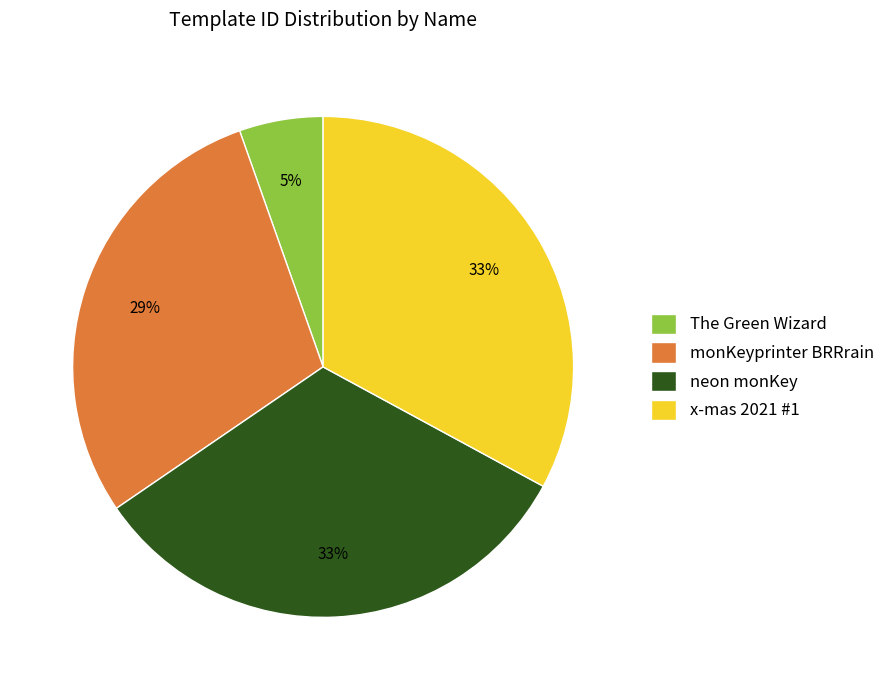

To the nearest percent, what is the average slice percentage?

25%